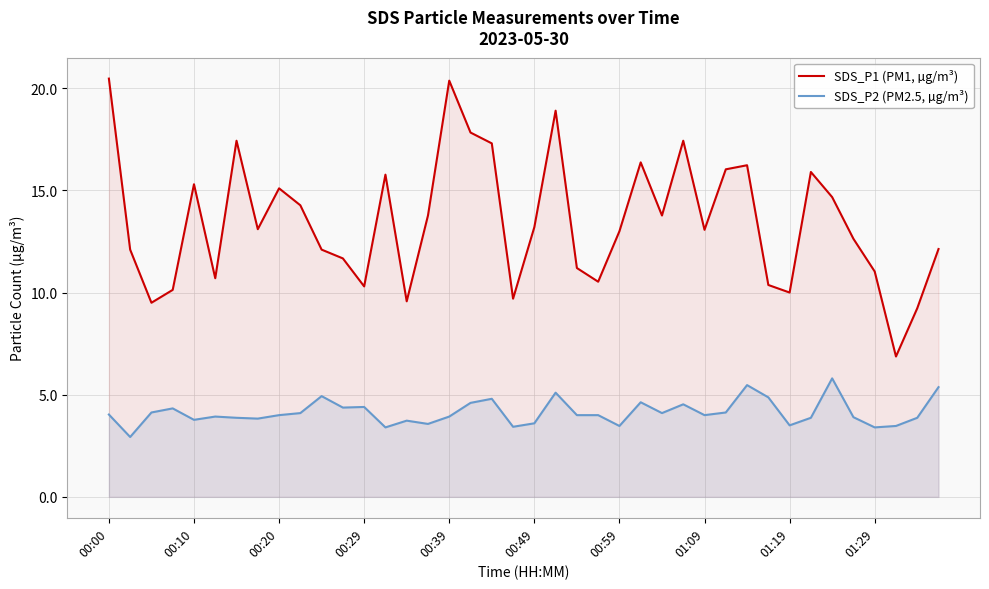

How many data points in SDS_P1 (PM1, µg/m³) are less than 13?

18